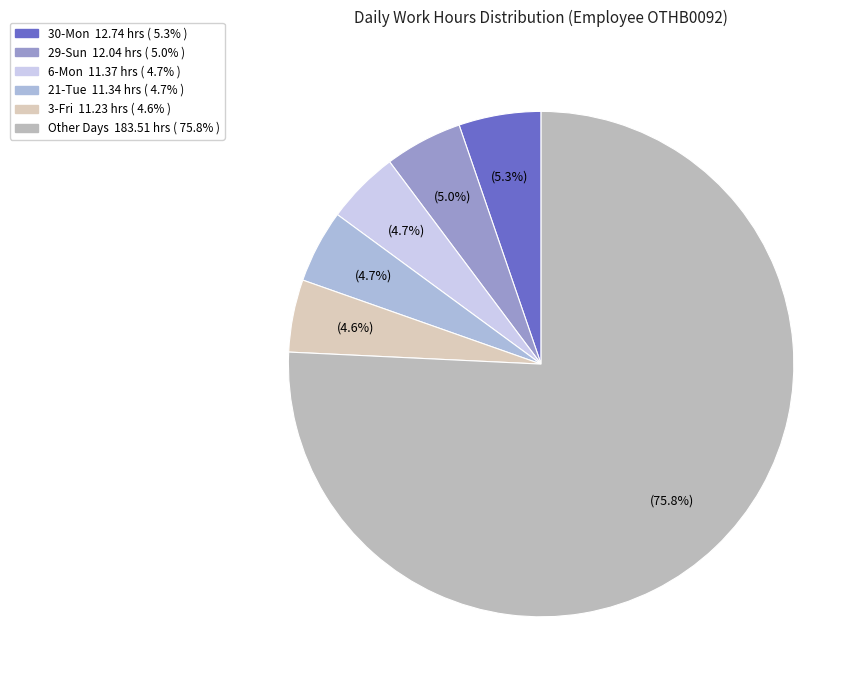

How many segments does this pie chart have?

6